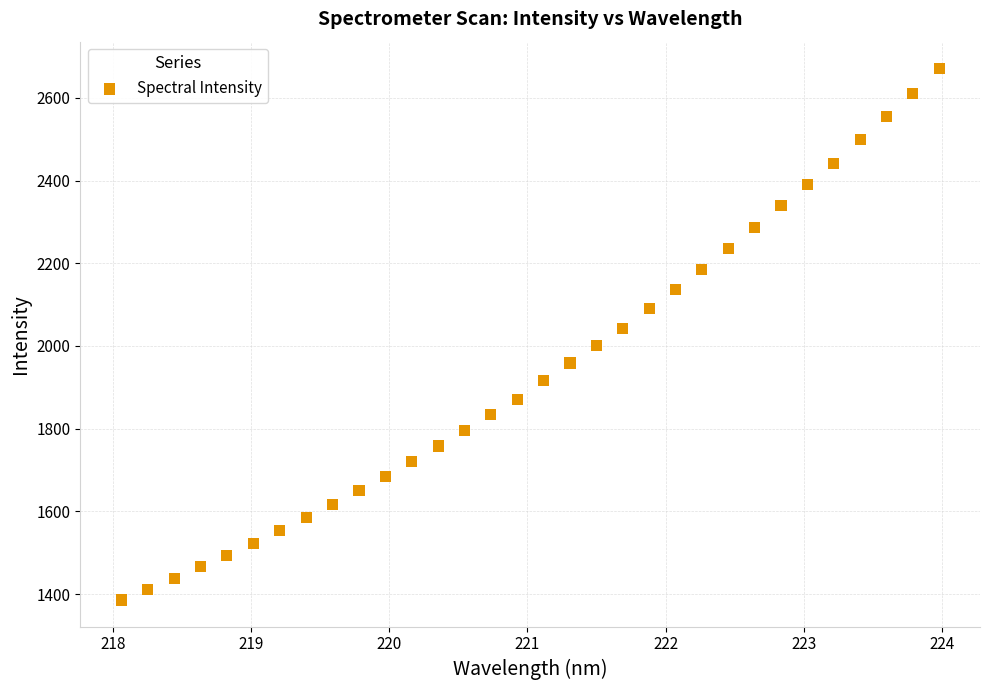

What is the range of X values (max minus min)?

5.9